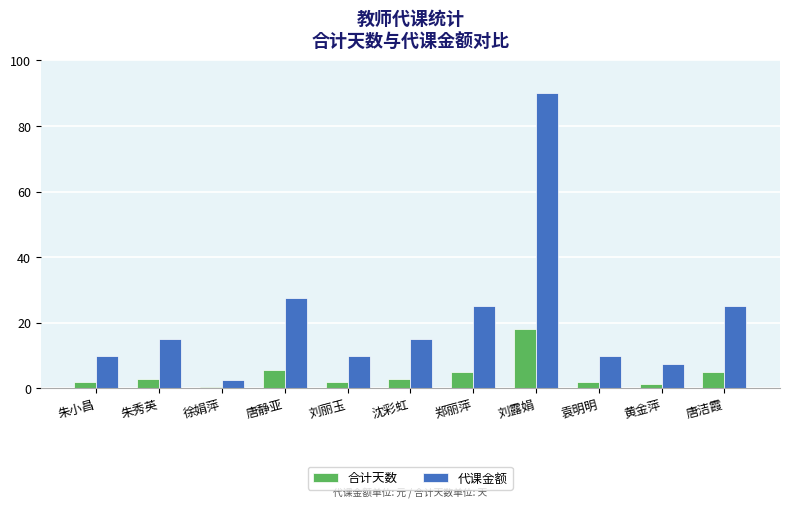

What is the value of the 代课金额 bar at the 1st from the left?

10.0